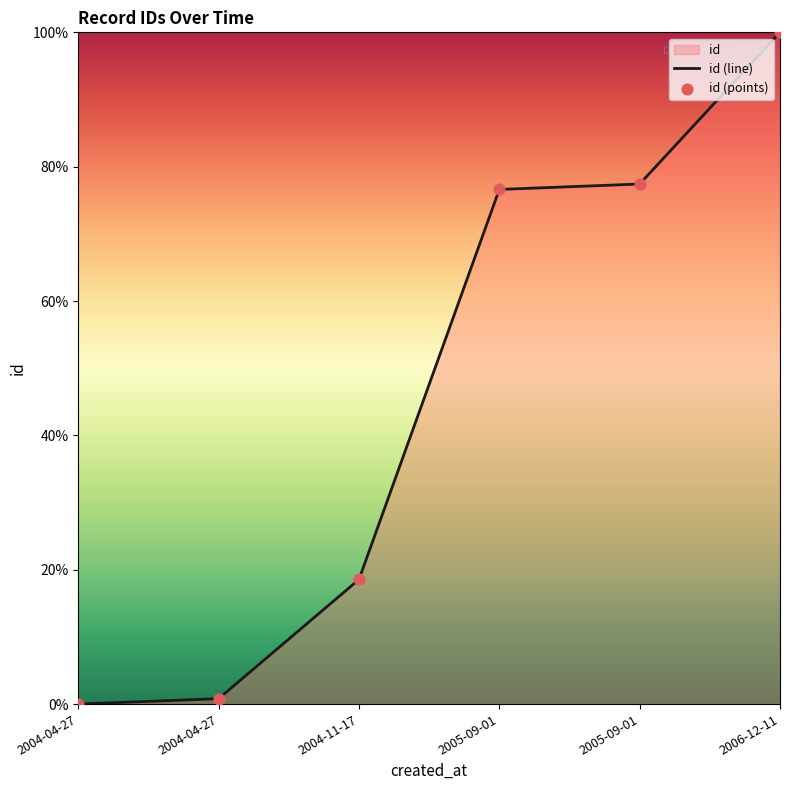

What is the ratio of the value at 2004-11-17 to the value at 2005-09-01?

0.2